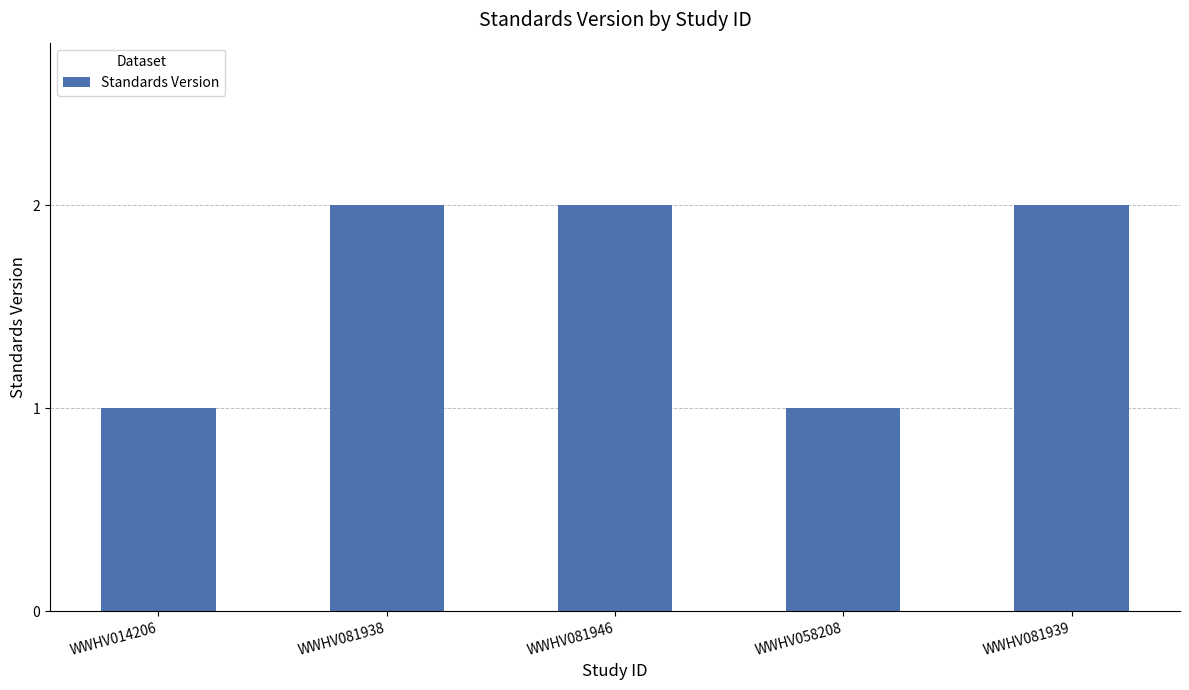

Reading right to left, extract all data points from this chart.

2	1	2	2	1